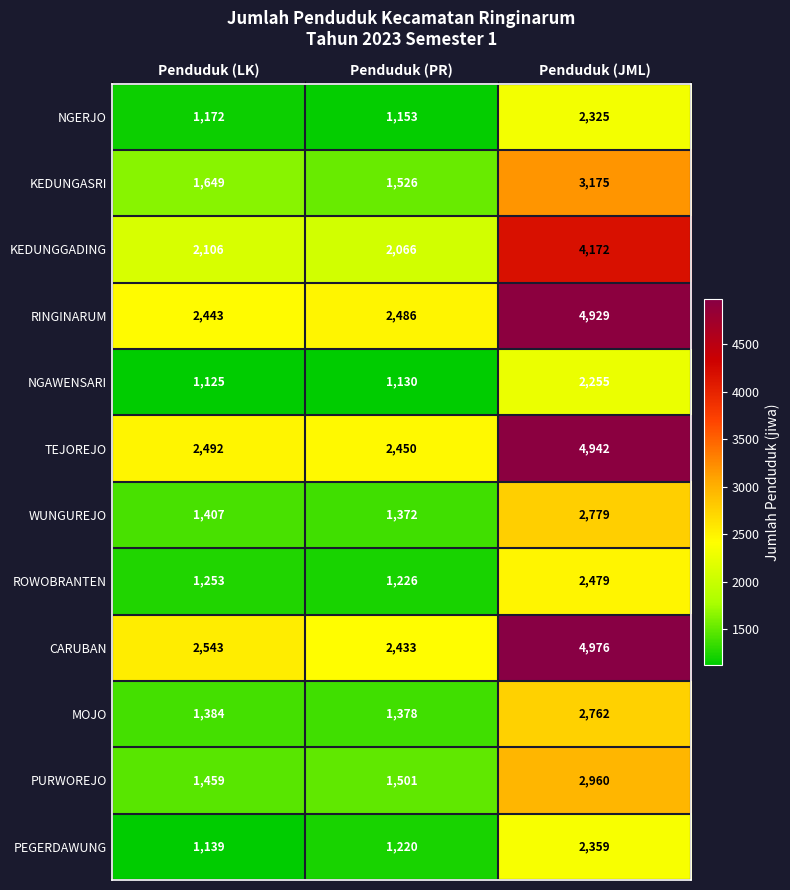

At which category does the chart reach its minimum across all series?

Penduduk (LK)